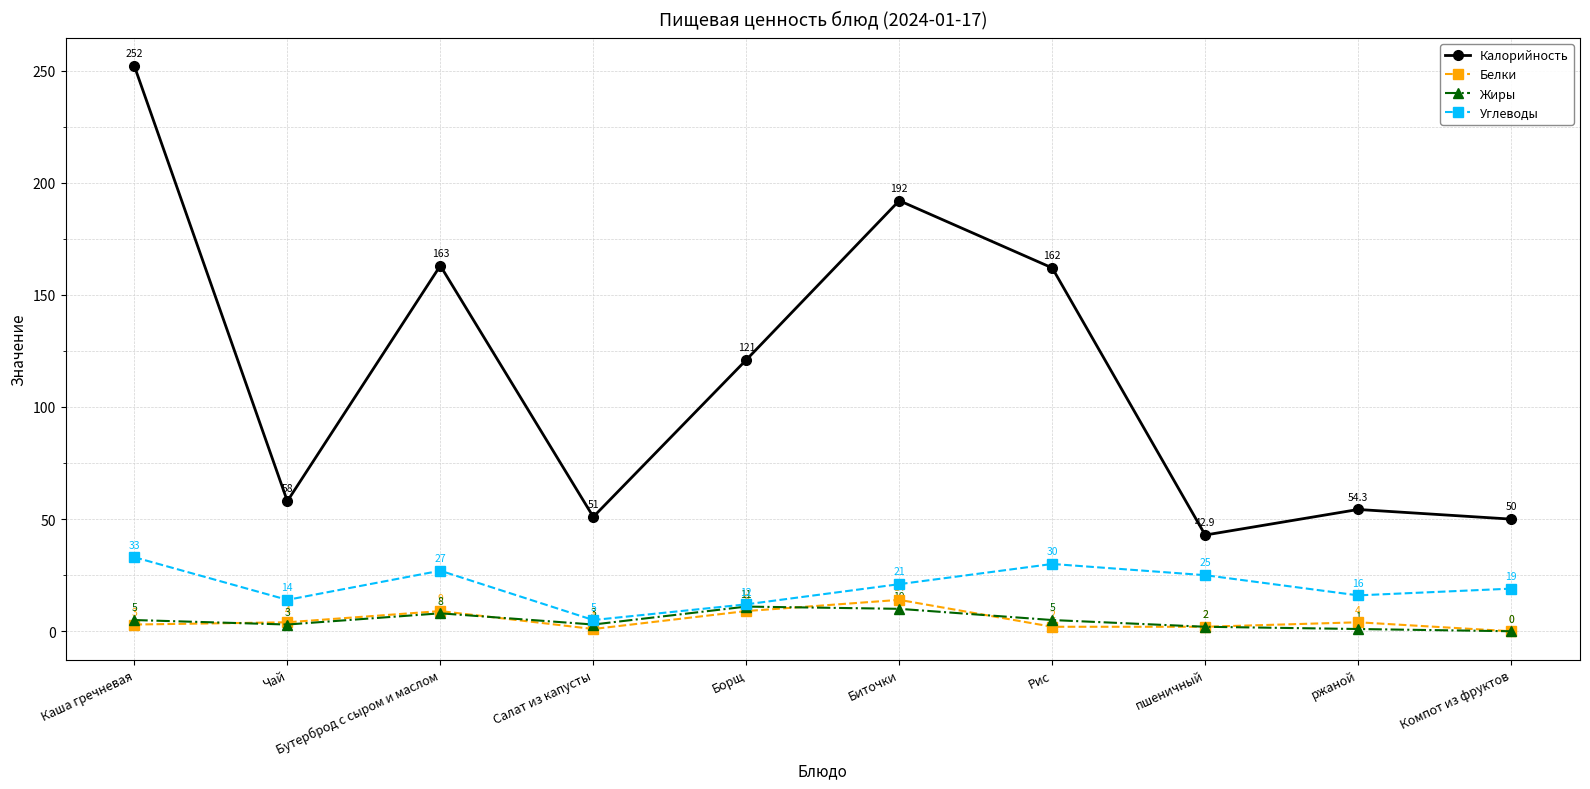

Does the chart have visible grid lines?

Yes